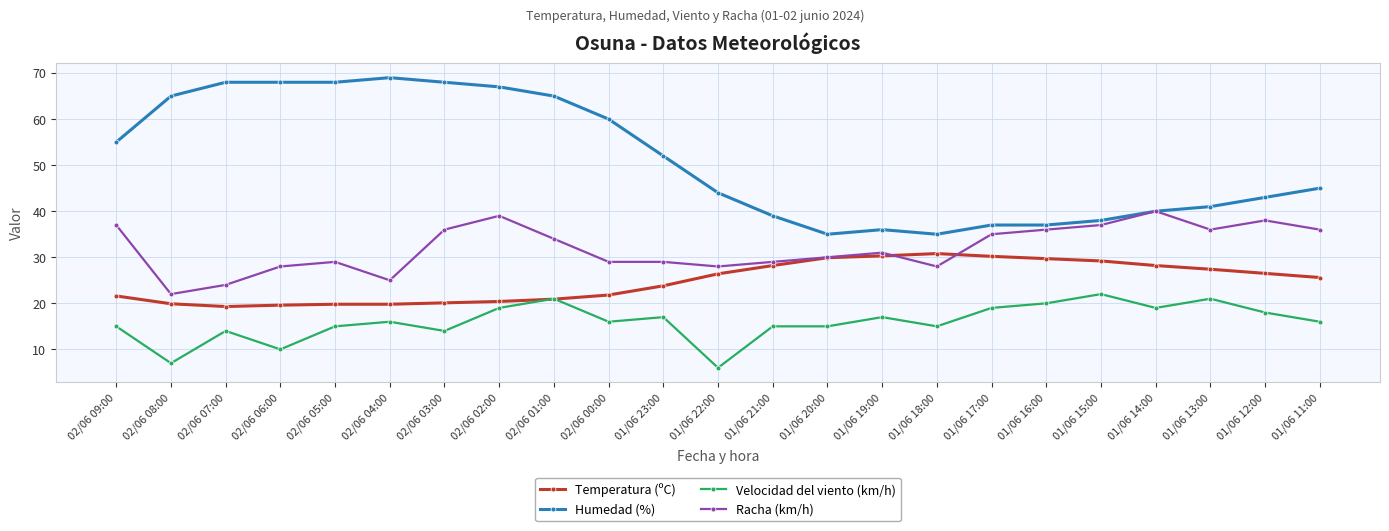

Which series has the largest total across all categories?

Humedad (%)